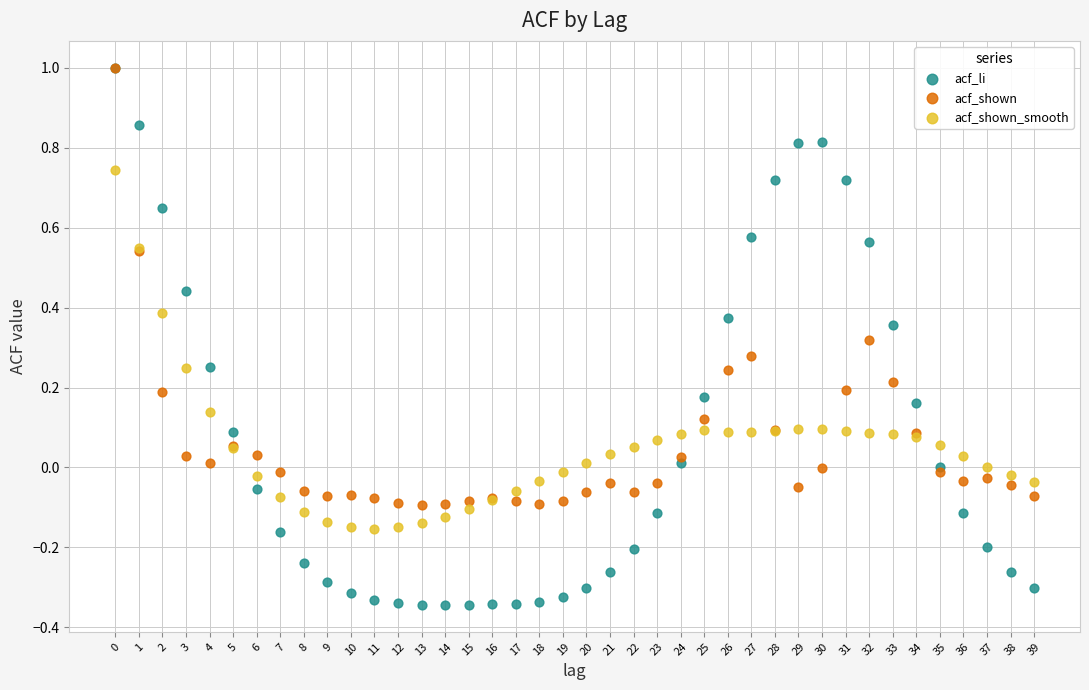

What are all the series names shown in the legend?

acf_li, acf_shown, acf_shown_smooth